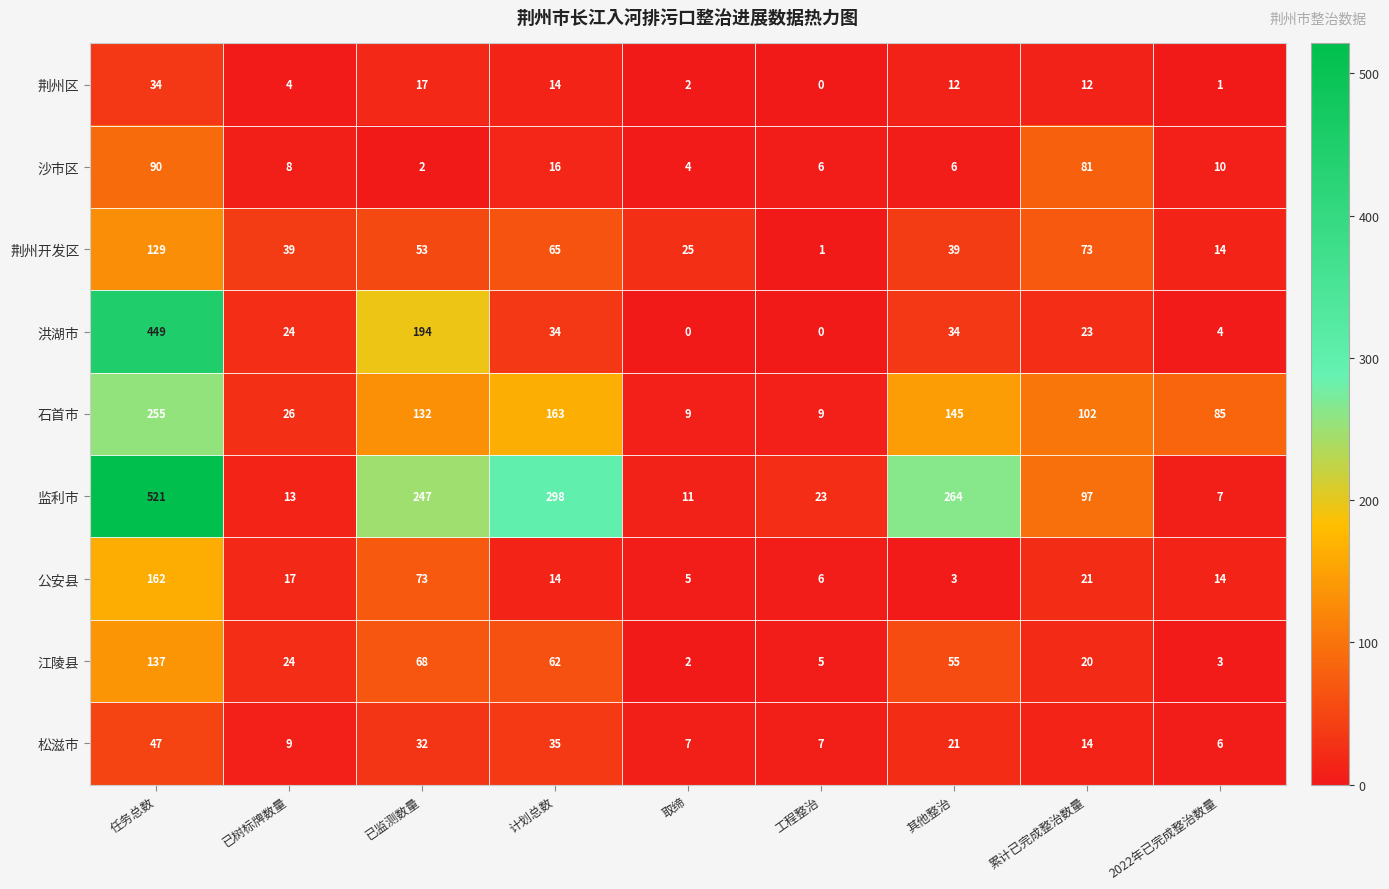

At which category is the sum across all series the highest?

任务总数